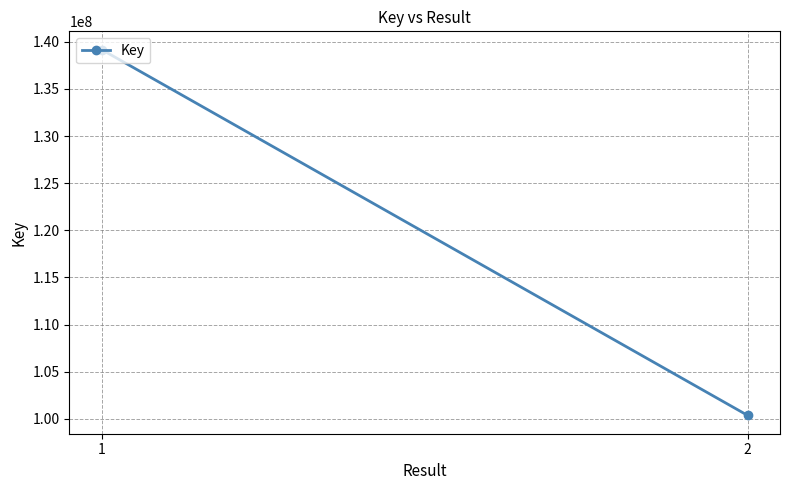

Reading right to left, extract all data points from this chart.

2=100352949	1=139172727